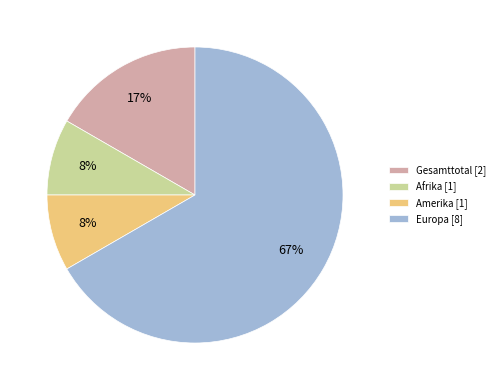

To the nearest percent, what is the combined percentage of Europa [8] and Afrika [1]?

75%